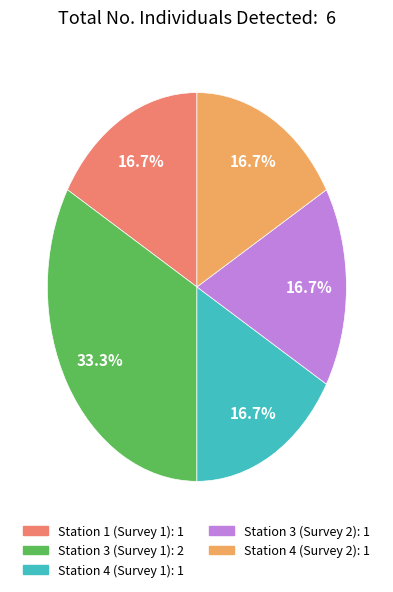

Is there any slice that represents more than half of the pie?

No